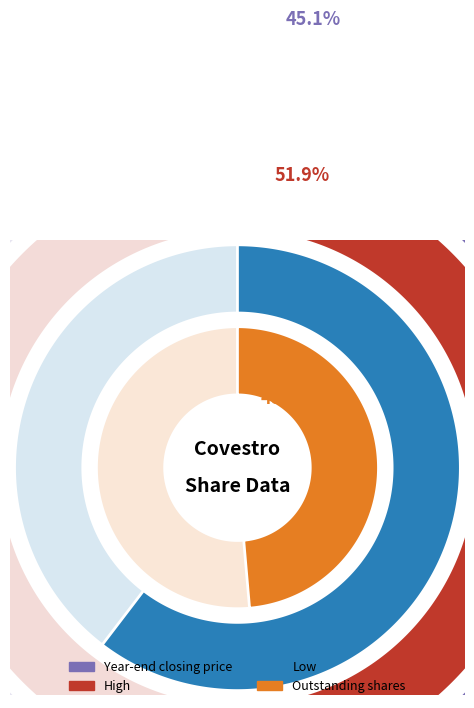

Rank the series by their maximum value, from lowest to highest.

Low, Year-end closing price, High, Outstanding shares